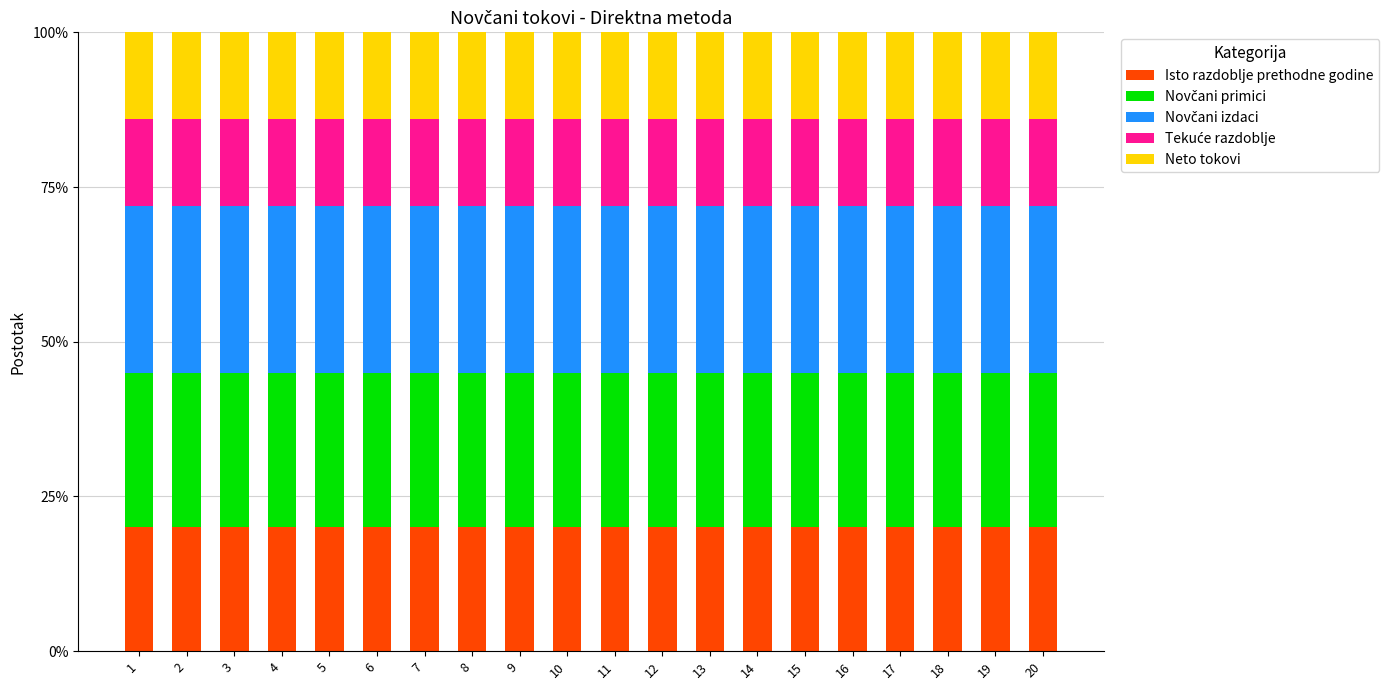

What is the average value of the Isto razdoblje prethodne godine series?

20